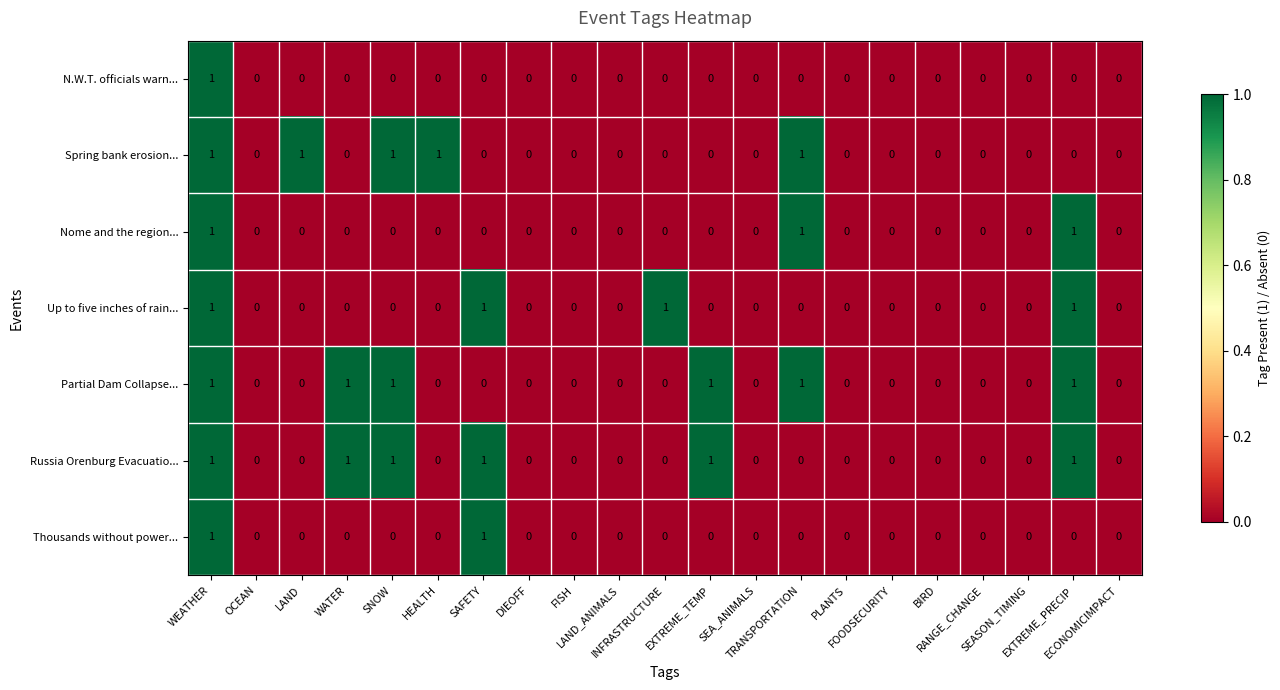

What is the sum of all Russia Orenburg Evacuatio... values?

6